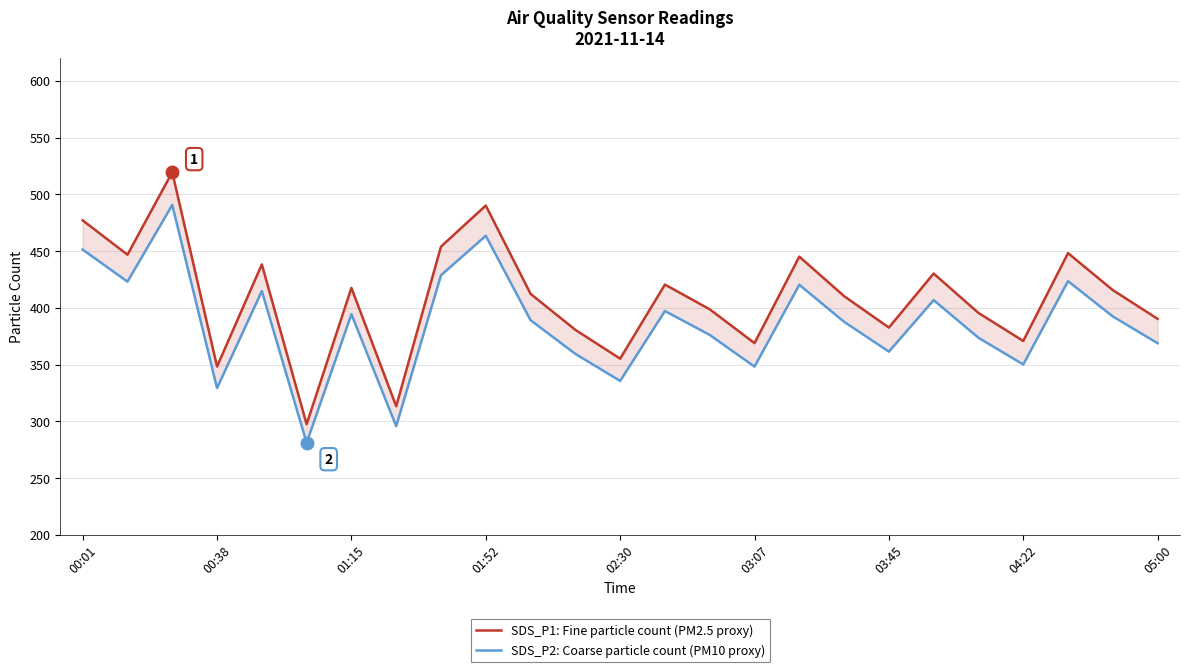

At which label does SDS_P1: Fine particle count (PM2.5 proxy) first exceed 412?

00:01